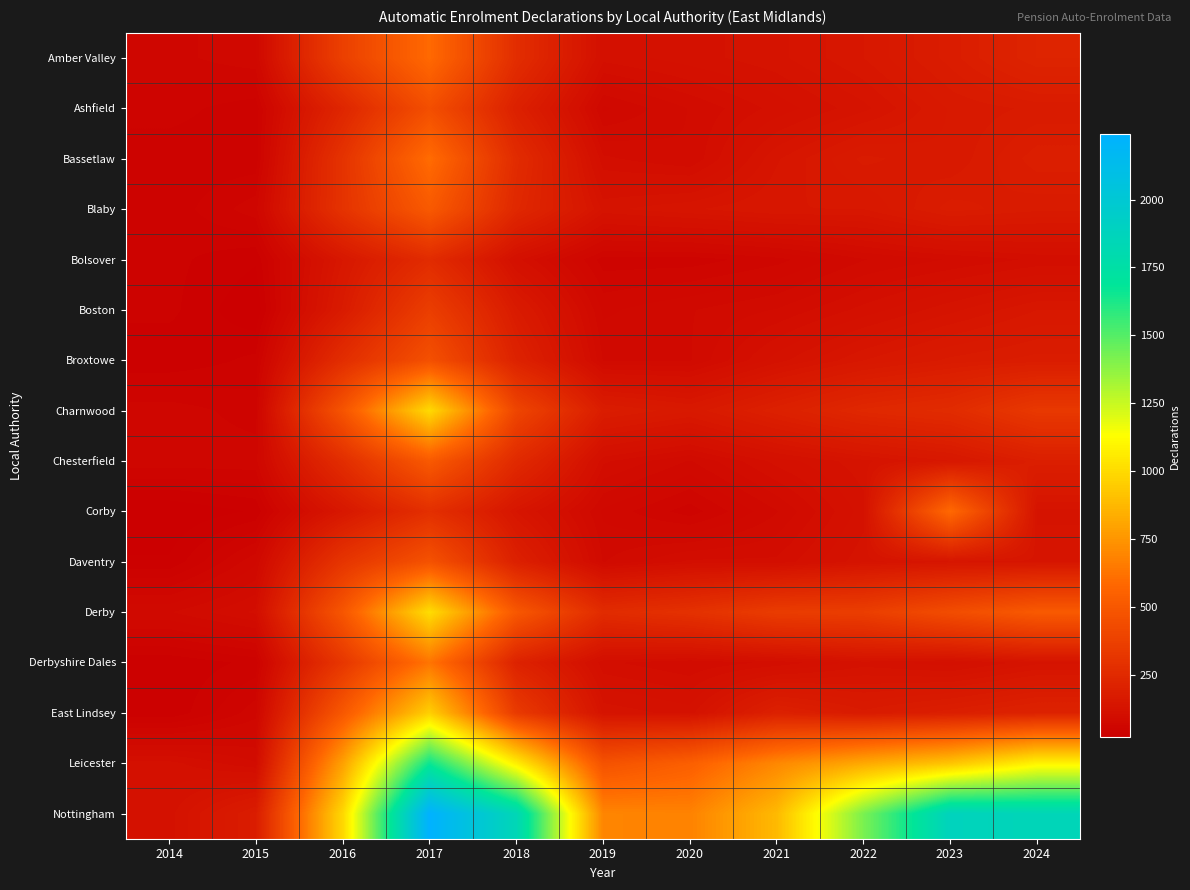

Which series has the widest spread of values?

Nottingham